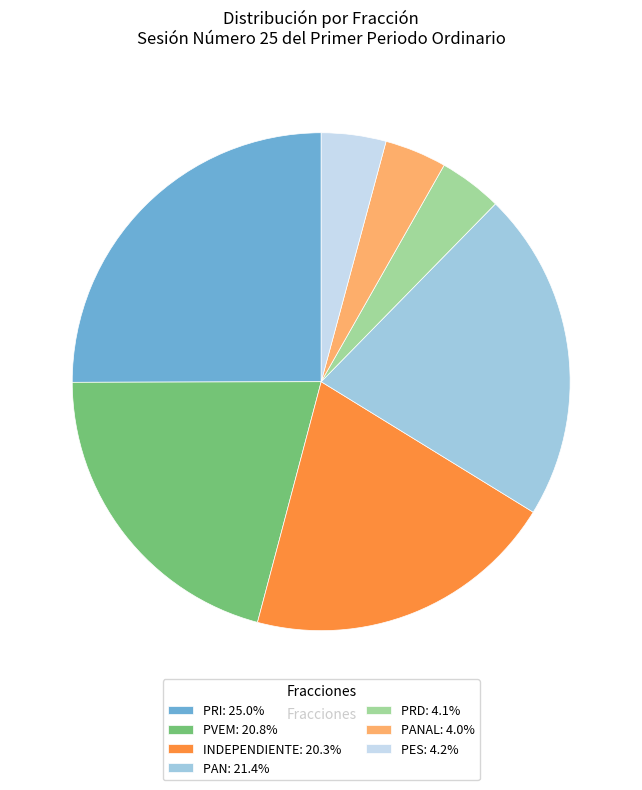

Combined, do INDEPENDIENTE: 20.3% and PAN: 21.4% account for over 50%?

No